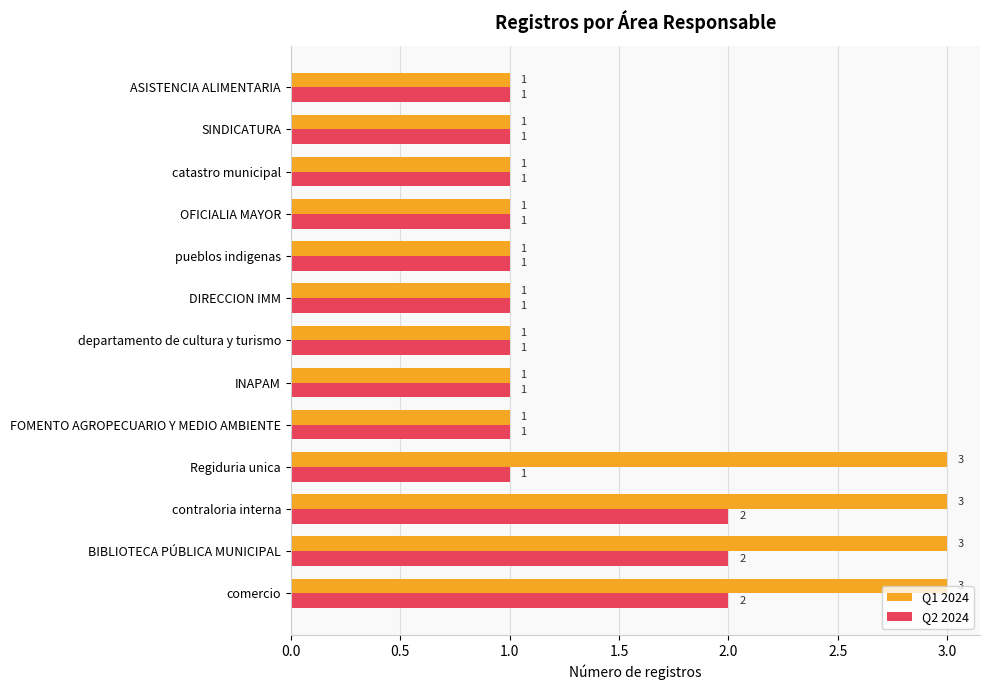

What is the difference between the second highest and second lowest values in the Q2 2024 series?

1